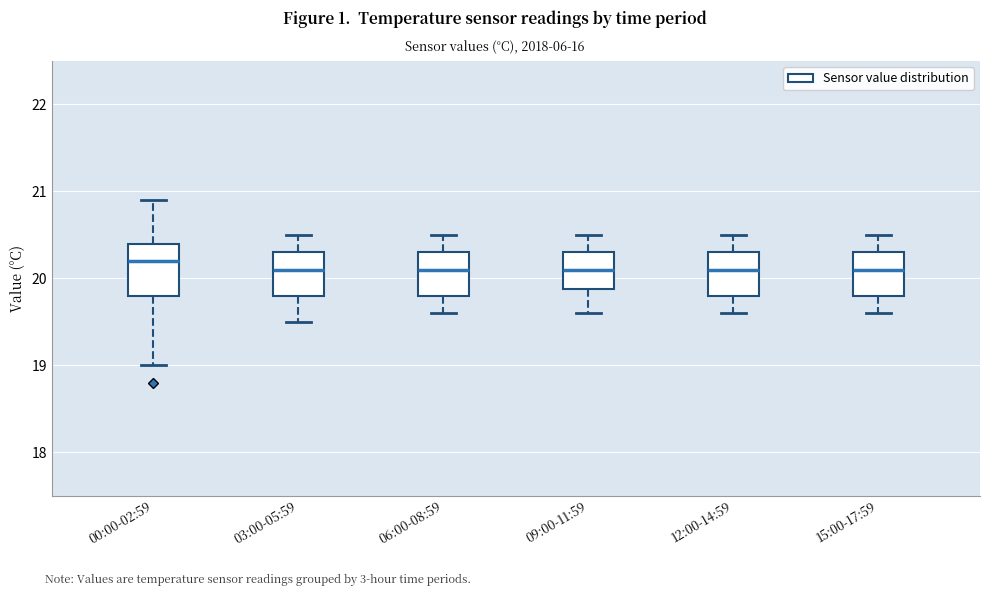

Reading left to right, read every box against the y-axis: the position of its median line, the range the box covers, and the ends of its whiskers. The values are not printed on the chart, so give them approximately, as read against the axis.

00:00-02:59: median 20.2, box 19.8 to 20.4, whiskers 19.0 to 20.9
03:00-05:59: median 20.1, box 19.8 to 20.3, whiskers 19.5 to 20.5
06:00-08:59: median 20.1, box 19.8 to 20.3, whiskers 19.6 to 20.5
09:00-11:59: median 20.1, box 19.9 to 20.3, whiskers 19.6 to 20.5
12:00-14:59: median 20.1, box 19.8 to 20.3, whiskers 19.6 to 20.5
15:00-17:59: median 20.1, box 19.8 to 20.3, whiskers 19.6 to 20.5